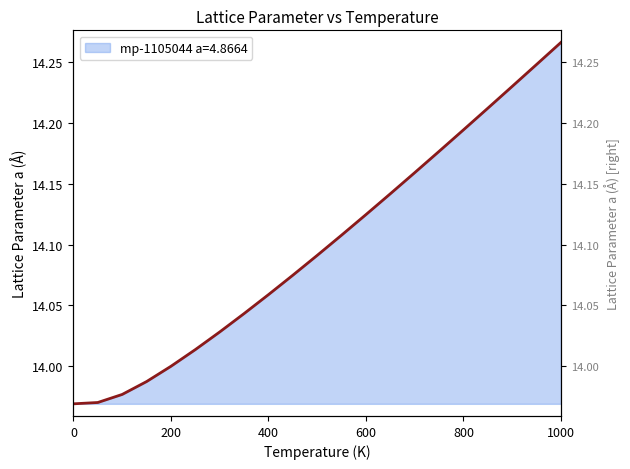

Which label corresponds to the largest value in the chart?

1000.0